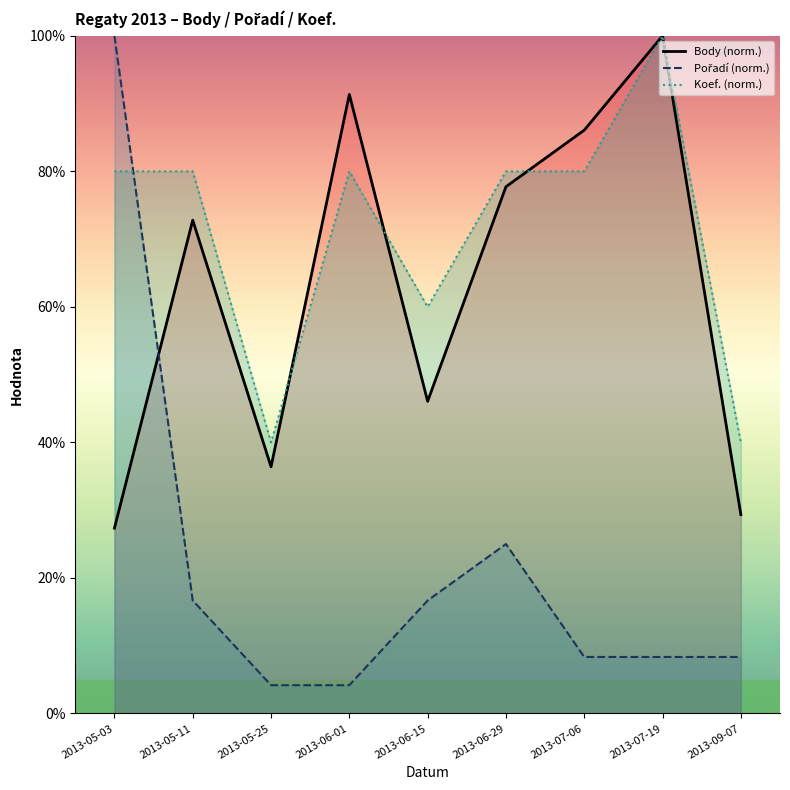

At 2013-09-07, list the series in order from smallest to largest.

Pořadí (norm.), Body (norm.), Koef. (norm.)